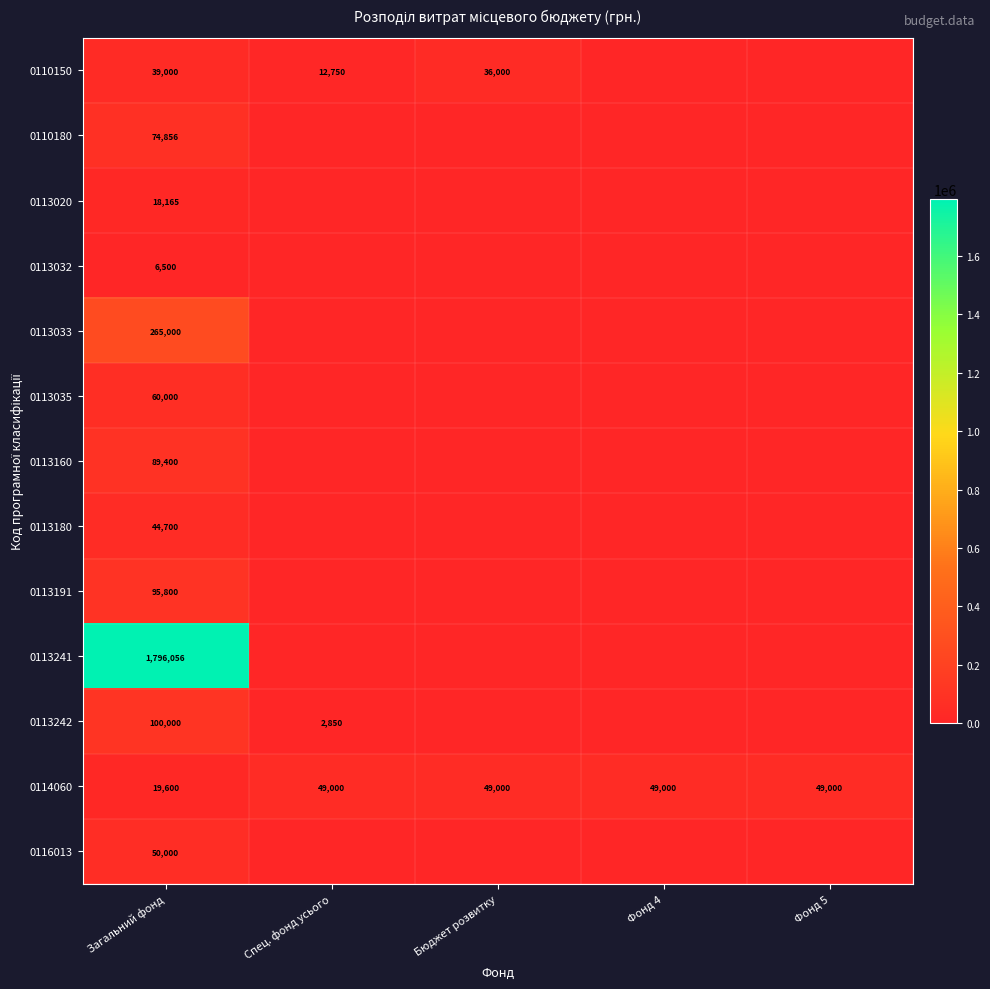

True or false: 0113160 has a value of 89400 at Загальний фонд.

True